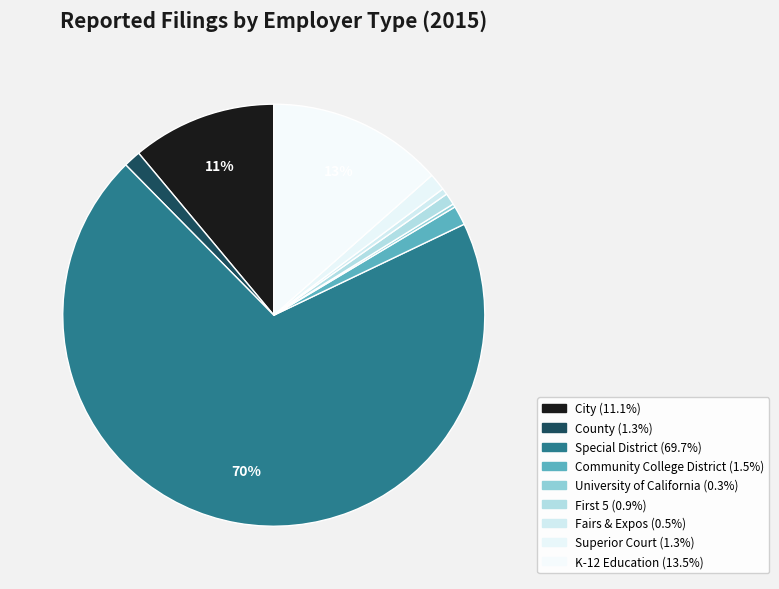

What is the smallest slice in the pie chart?

University of California